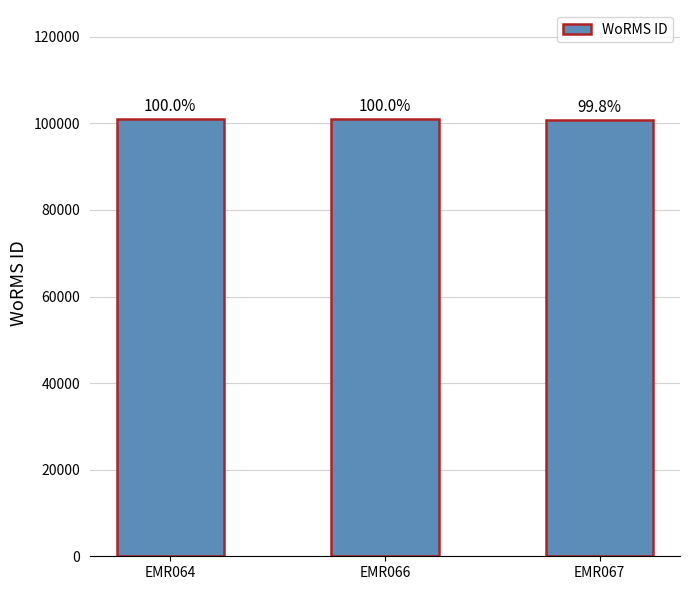

What is the difference between the maximum and minimum values?

169